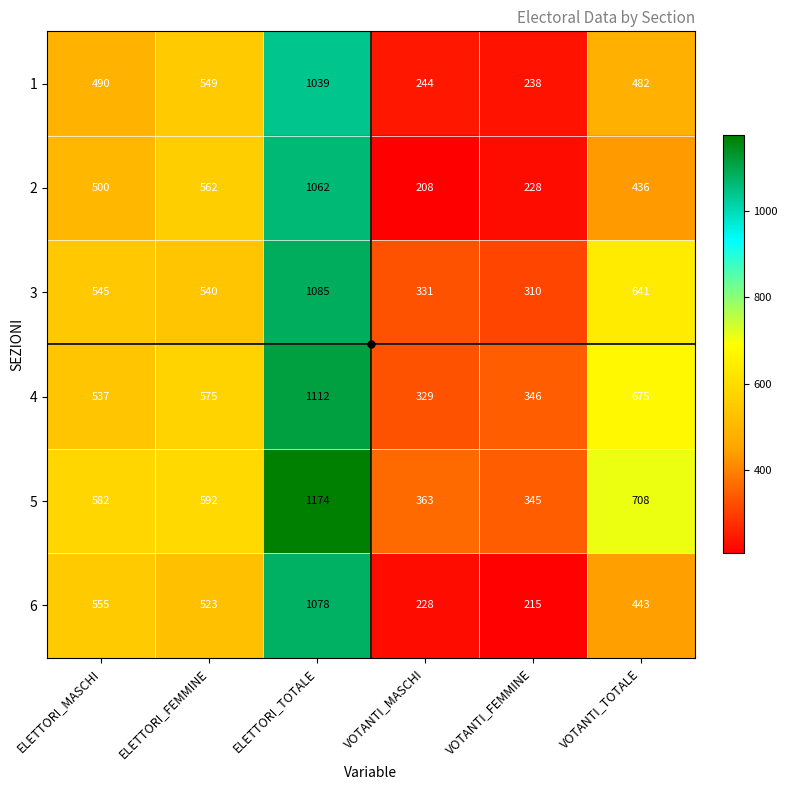

Which series has the widest spread of values?

6